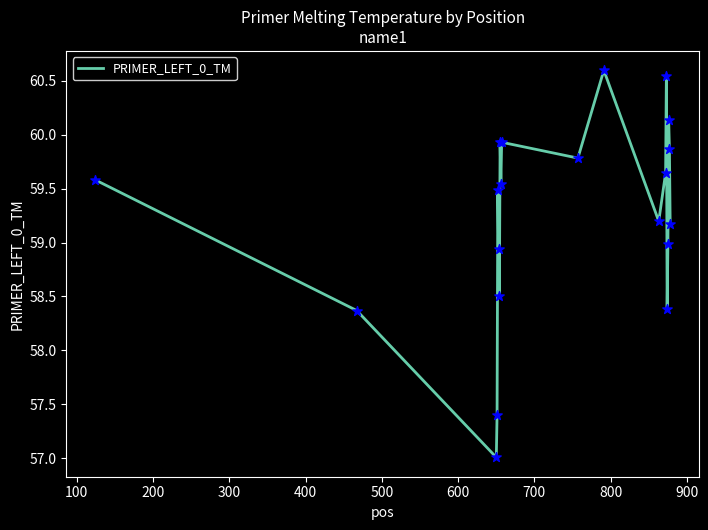

What is the smallest value displayed?

57.0